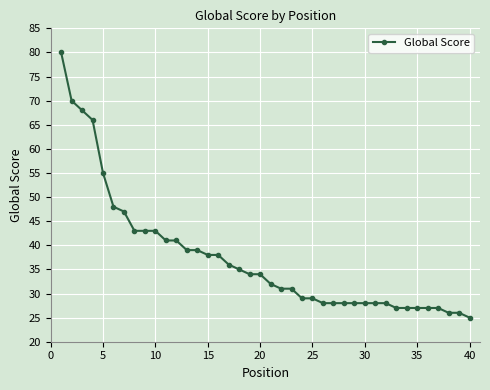

What is the average value?

37